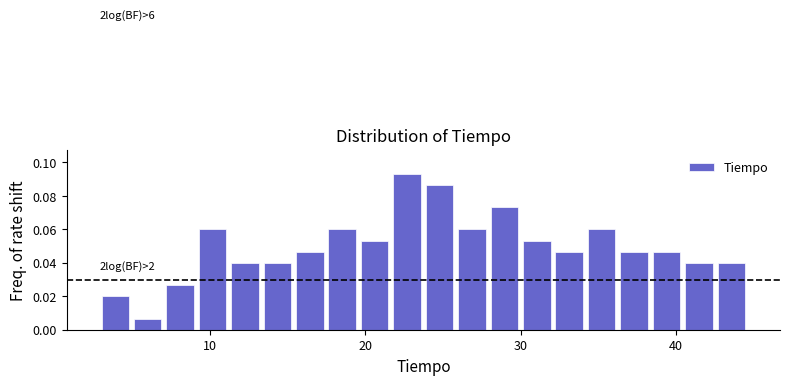

Read against the x-axis, roughly where is the centre of the tallest bar?

23